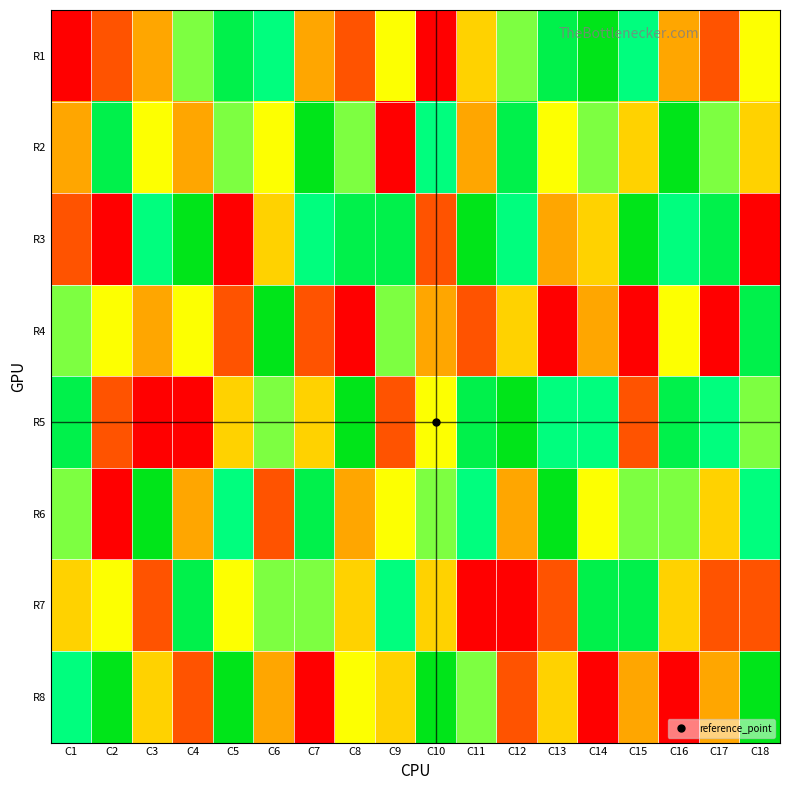

Count the number of data series in this chart.

8